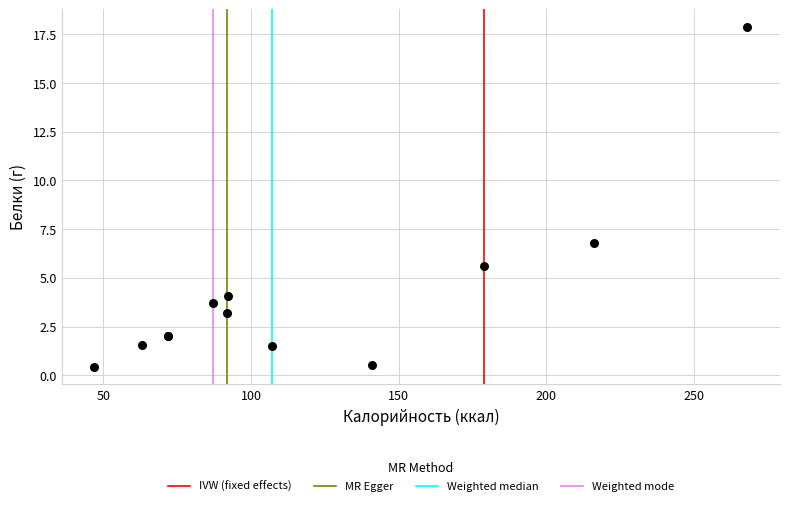

What Y value in the scatter plot is closest to 9?

6.8